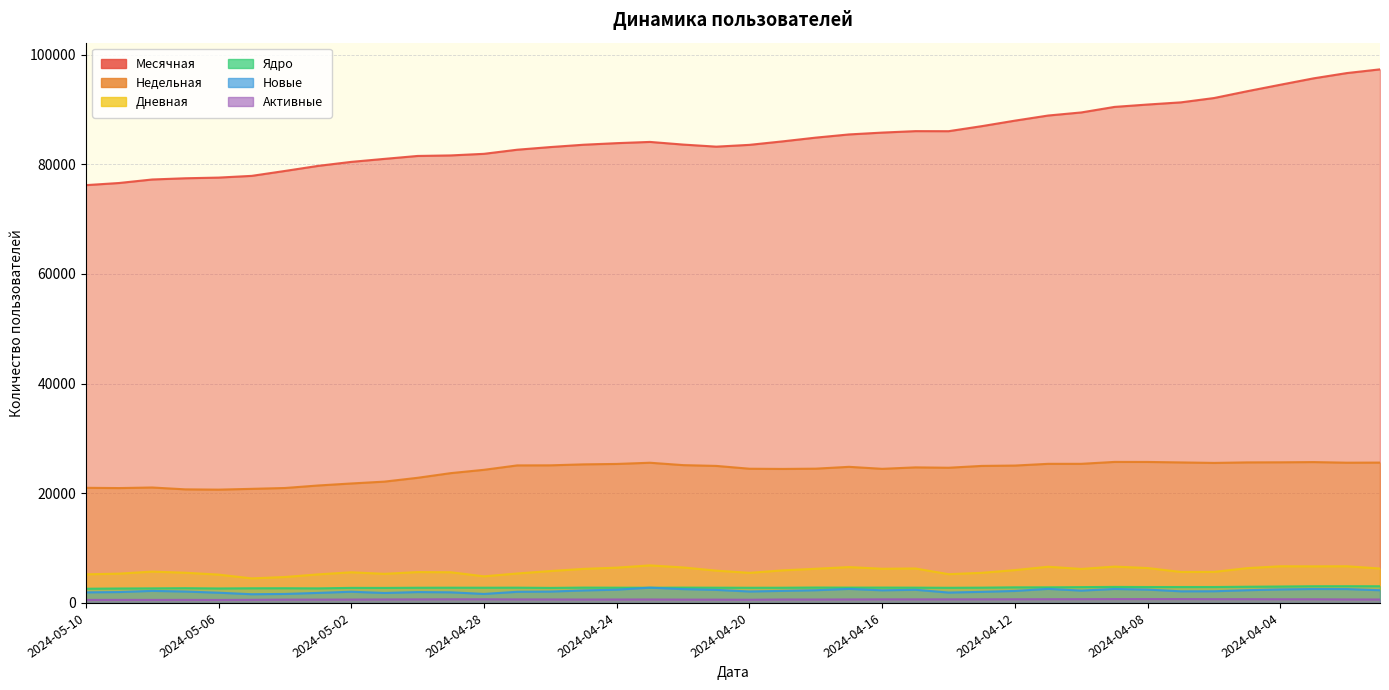

Which category has the lowest value across all series?

2024-05-06